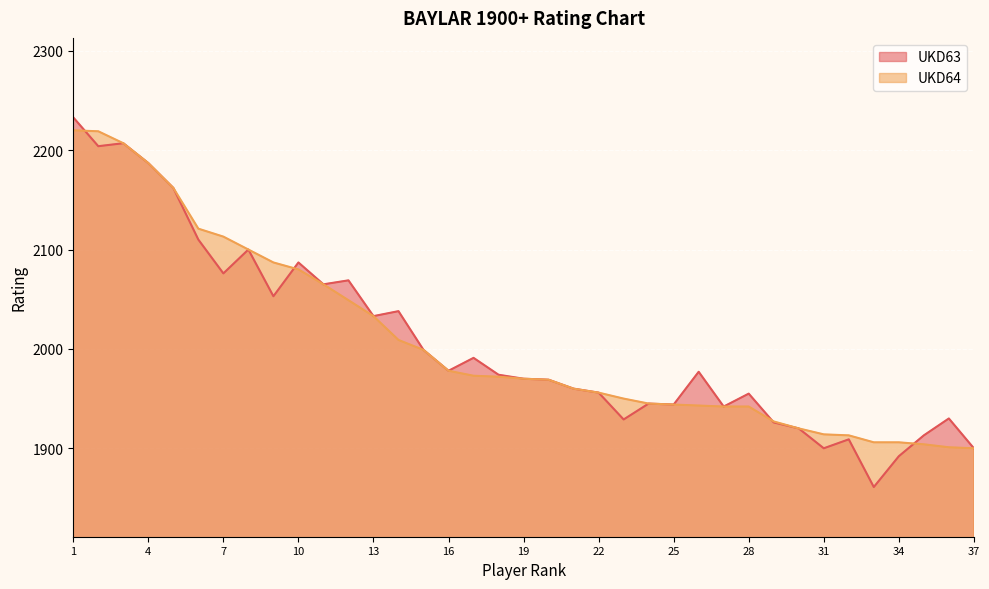

Which has a higher value, 28 or 27?

28